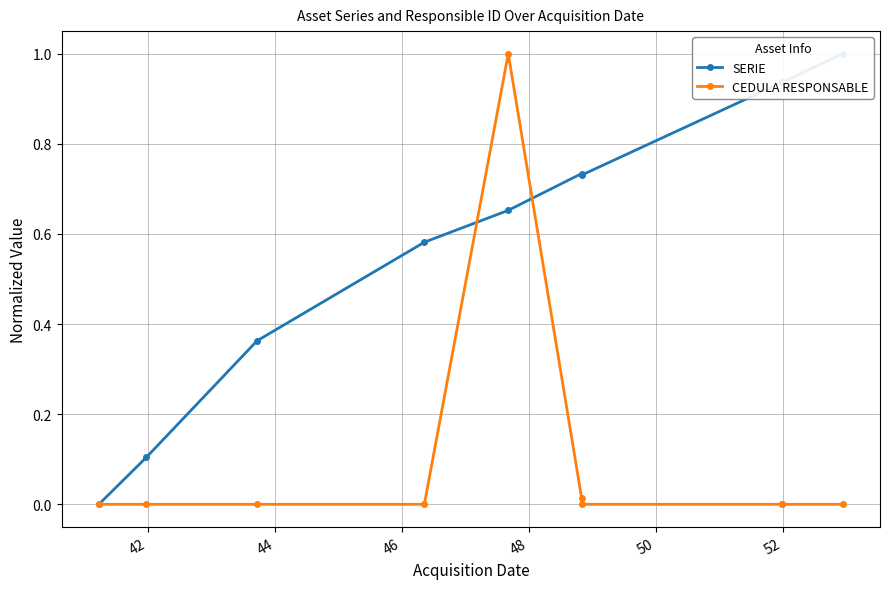

At which category is the sum across all series the highest?

48